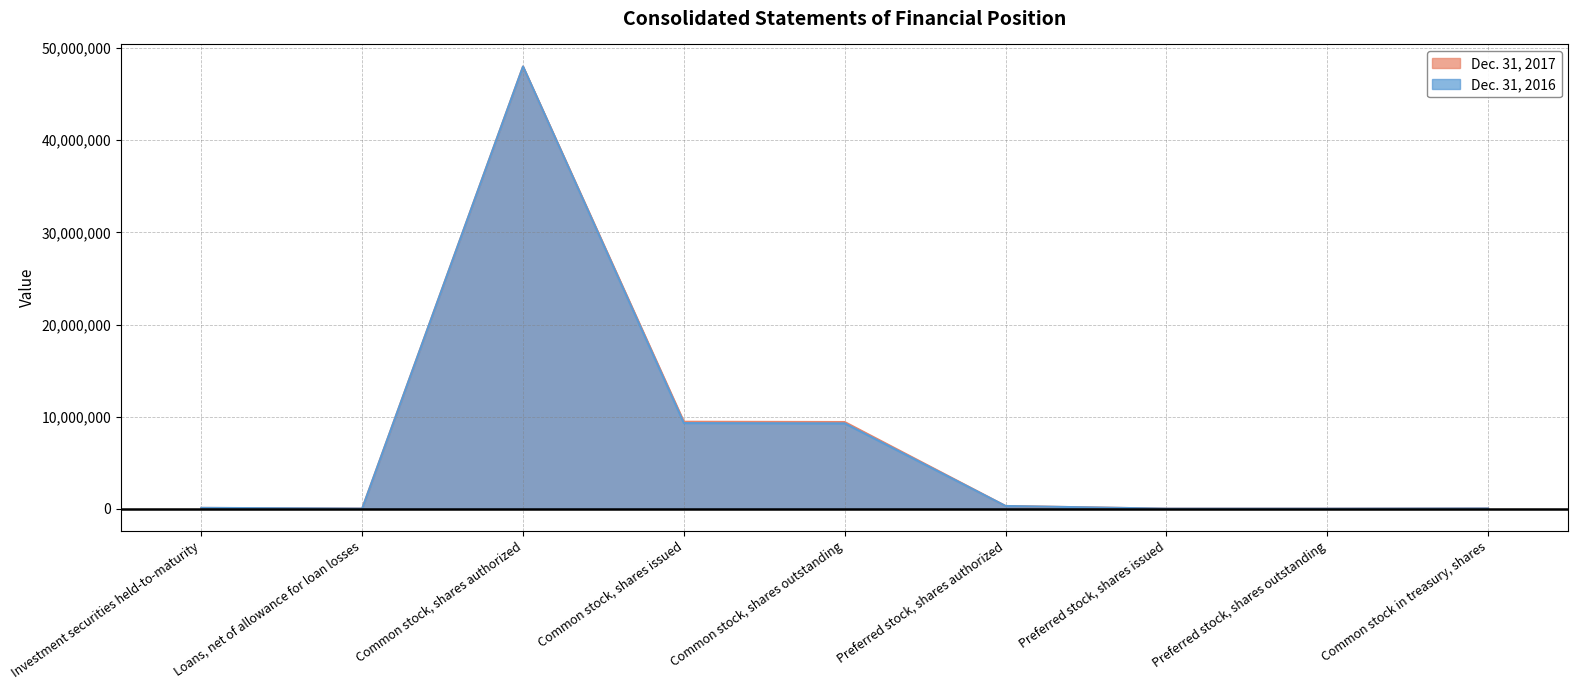

Reading left to right, extract all data points from this chart.

Dec. 31, 2017: 89999	17279	48000000	9446000	9414000	300000	9800	9800	32000
Dec. 31, 2016: 97063	15435	48000000	9300000	9268000	300000	9800	9800	32000